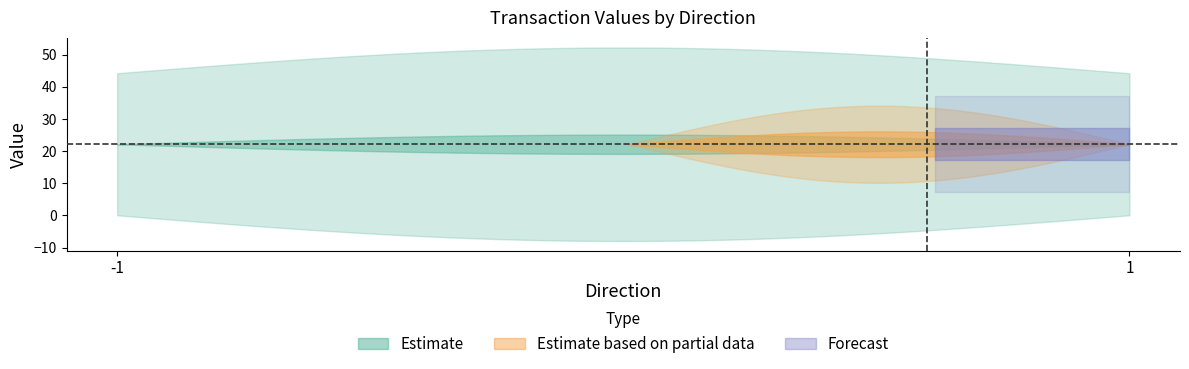

The value of valid_mainchain at -1 is 1.6. True or false?

False